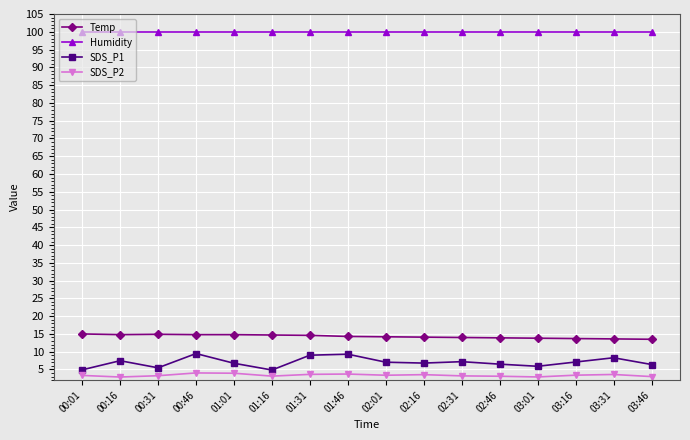

What position from the left is 02:46?

12